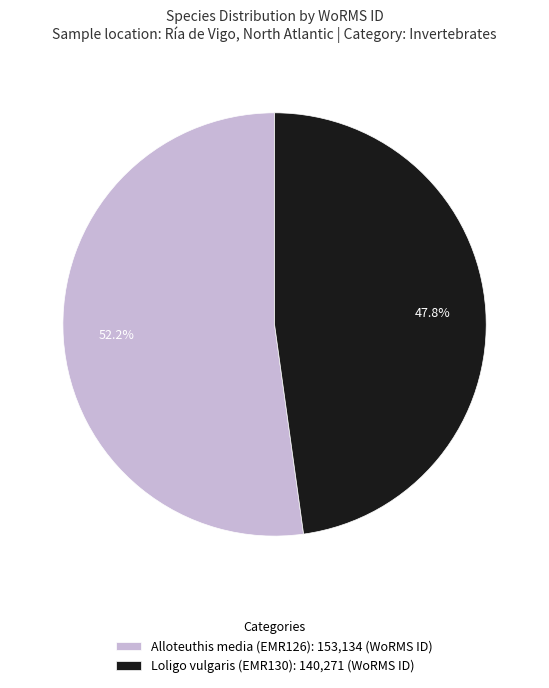

To the nearest percent, what is the average slice percentage?

50%